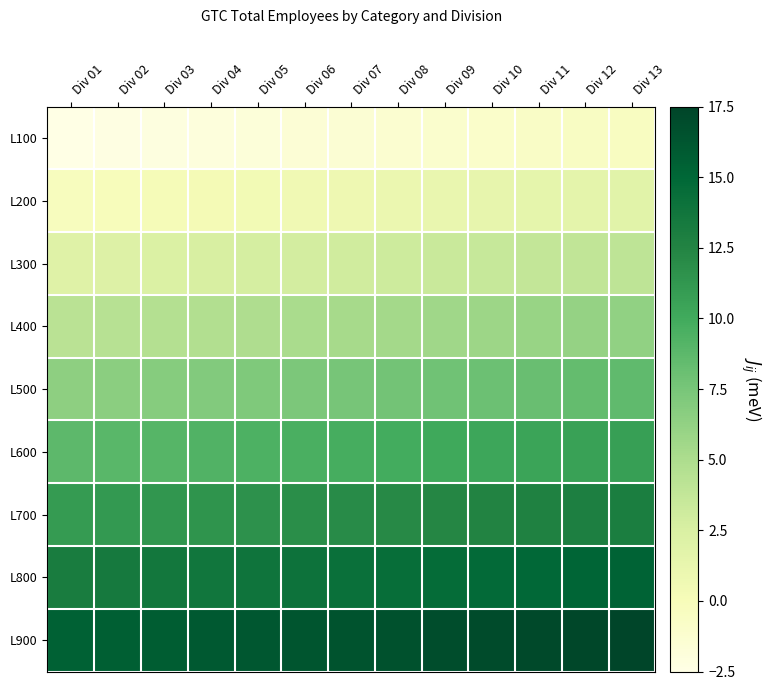

Which has a higher value, Div 13 or Div 02?

Div 13